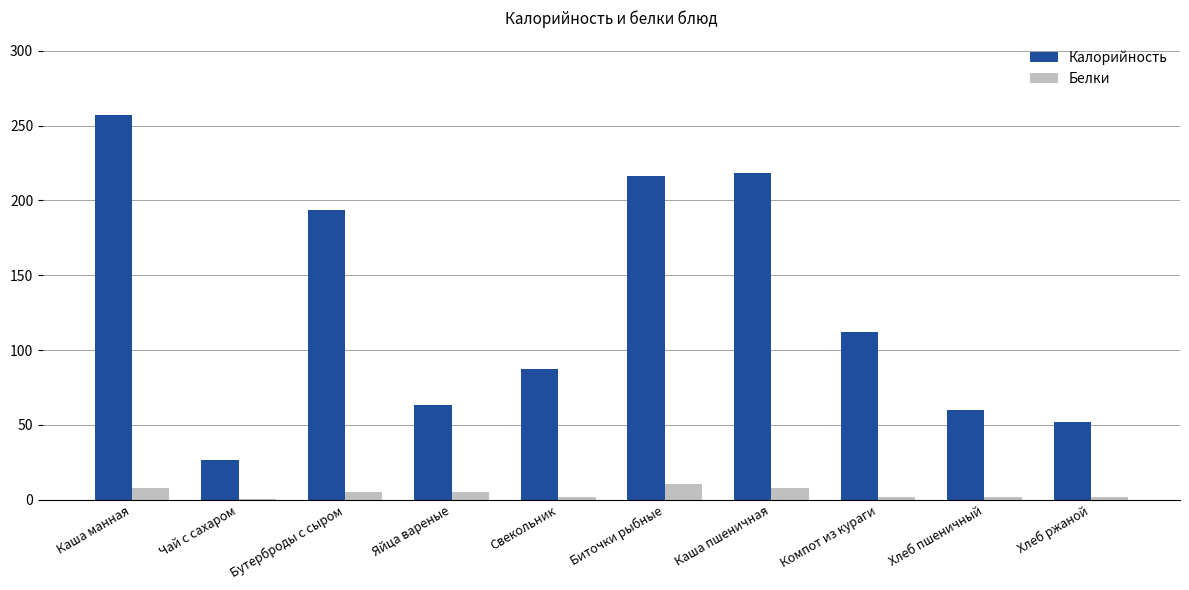

Is the value of Белки at Бутерброды с сыром greater than the value of Калорийность at Каша пшеничная?

No